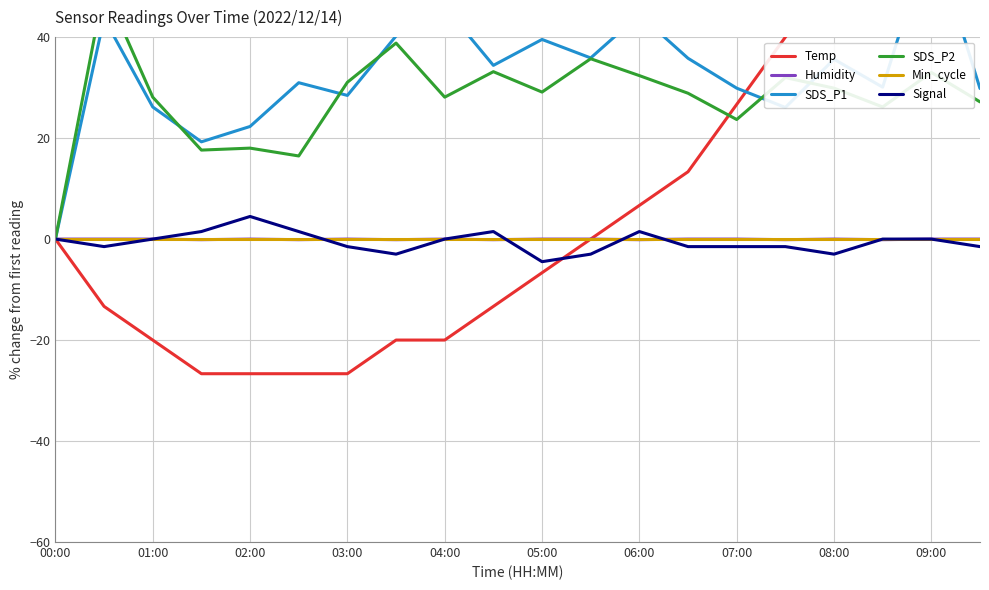

What is the average value of the SDS_P2 series?

28.0